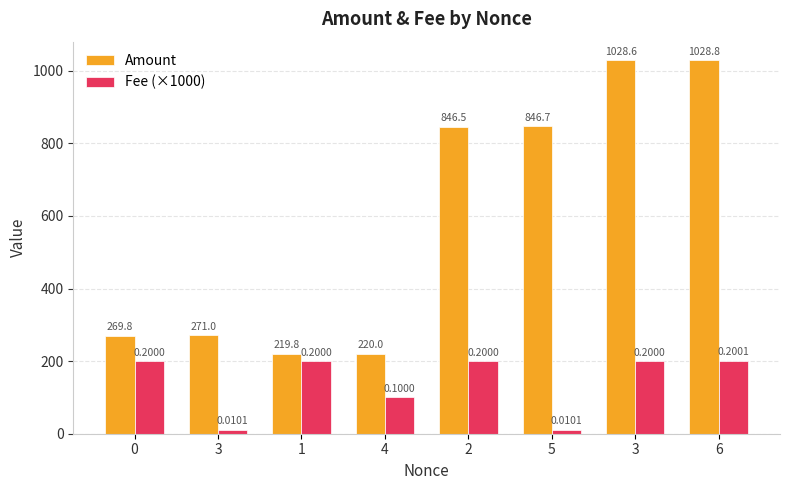

Reading right to left, transcribe all the data shown in this chart.

Amount: 1028.8	1028.6	846.7	846.5	220.0	219.8	271.0	269.8
Fee (×1000): 200.1	200.0	10.1	200.0	100.0	200.0	10.1	200.0